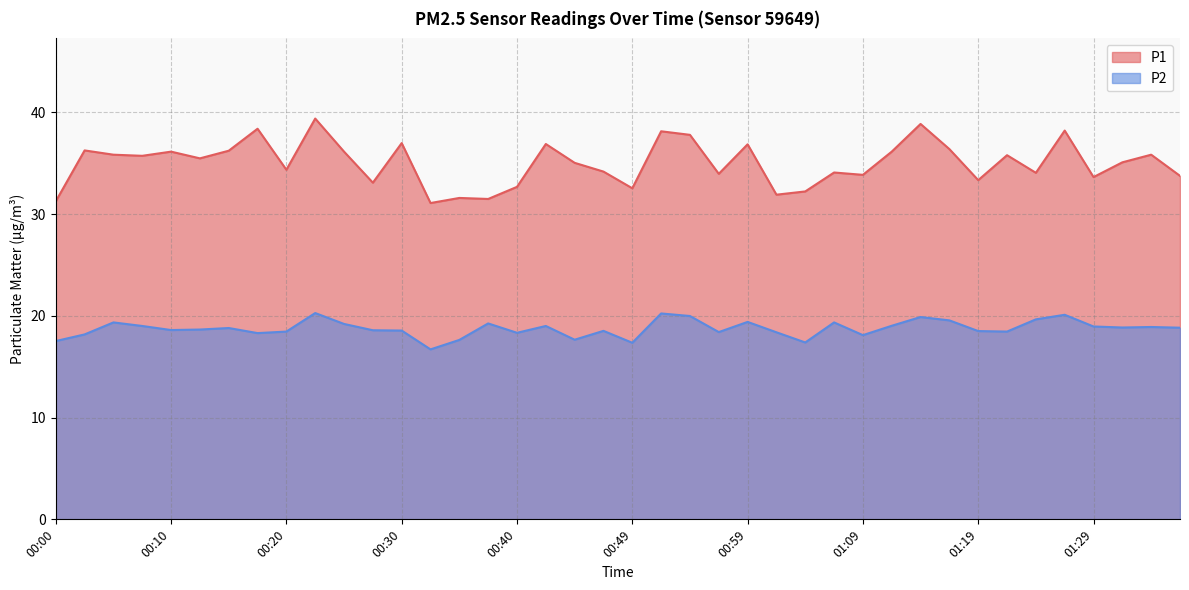

What are all the series names shown in the legend?

P1, P2